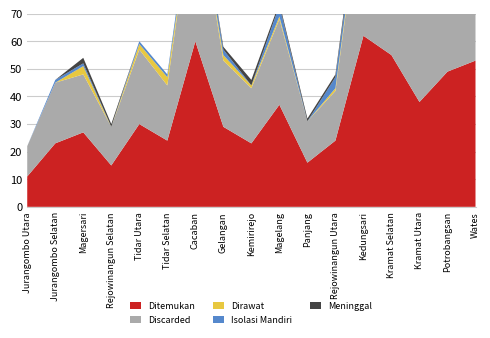

Reading left to right, list all the values displayed in this chart.

Ditemukan: 11	23	27	15	30	24	60	29	23	37	16	24	62	55	38	49	53
Discarded: 11	22	21	14	27	20	56	24	20	31	15	18	56	54	38	45	53
Dirawat: 0	0	3	0	2	3	0	2	1	1	0	1	2	0	0	2	0
Isolasi Mandiri: 0	1	1	0	1	1	4	2	0	4	0	4	1	1	0	2	0
Meninggal: 0	0	2	1	0	0	0	1	2	1	1	1	3	0	0	0	0